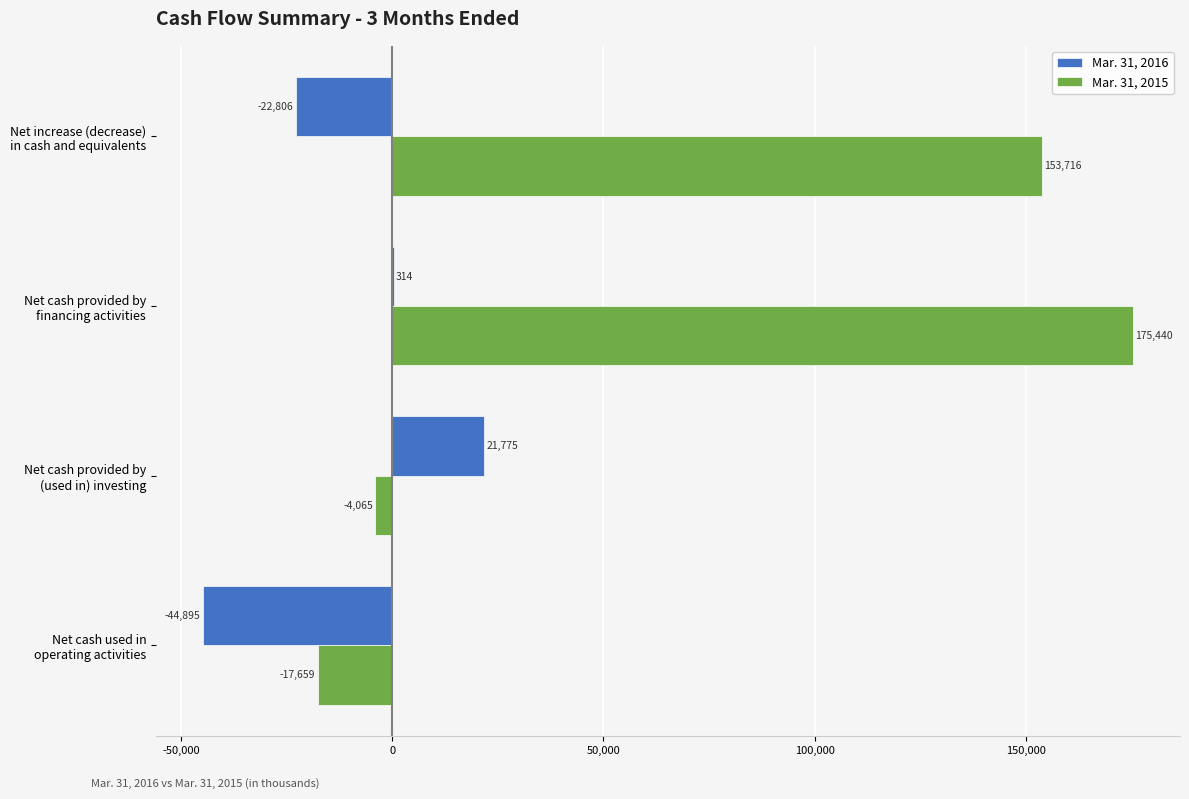

What is the greatest value displayed?

175440